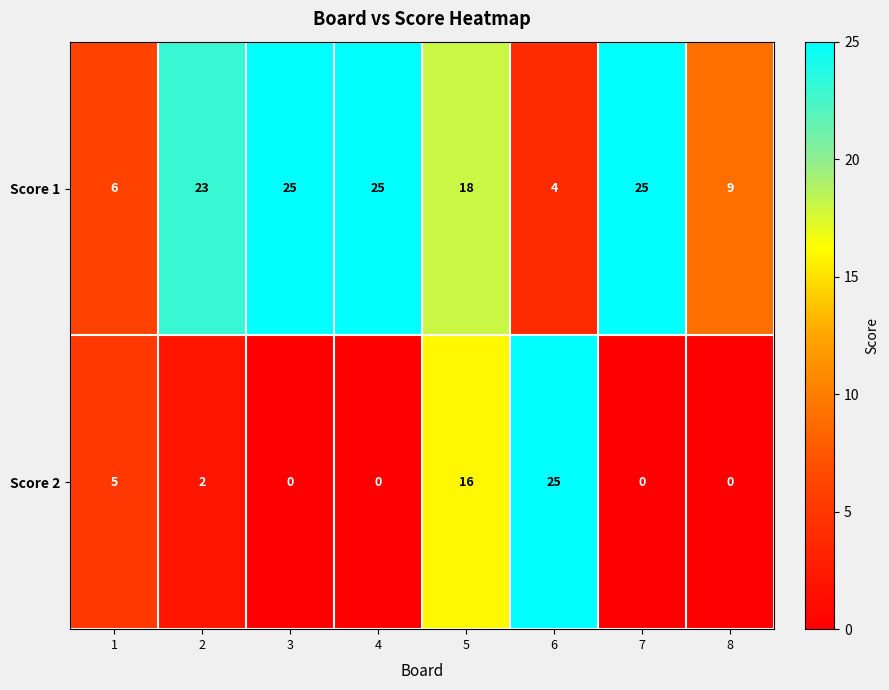

What is the sum of all Score 1 values?

135